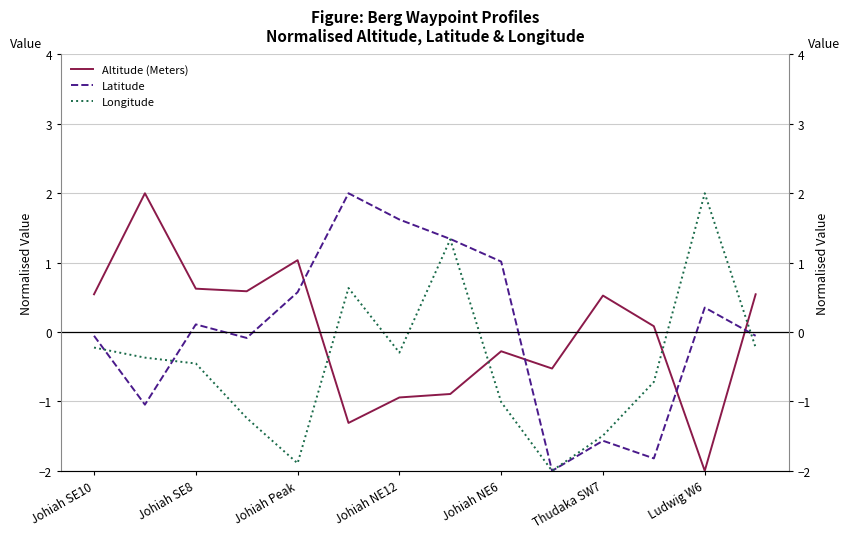

Which series has the largest total across all categories?

Latitude